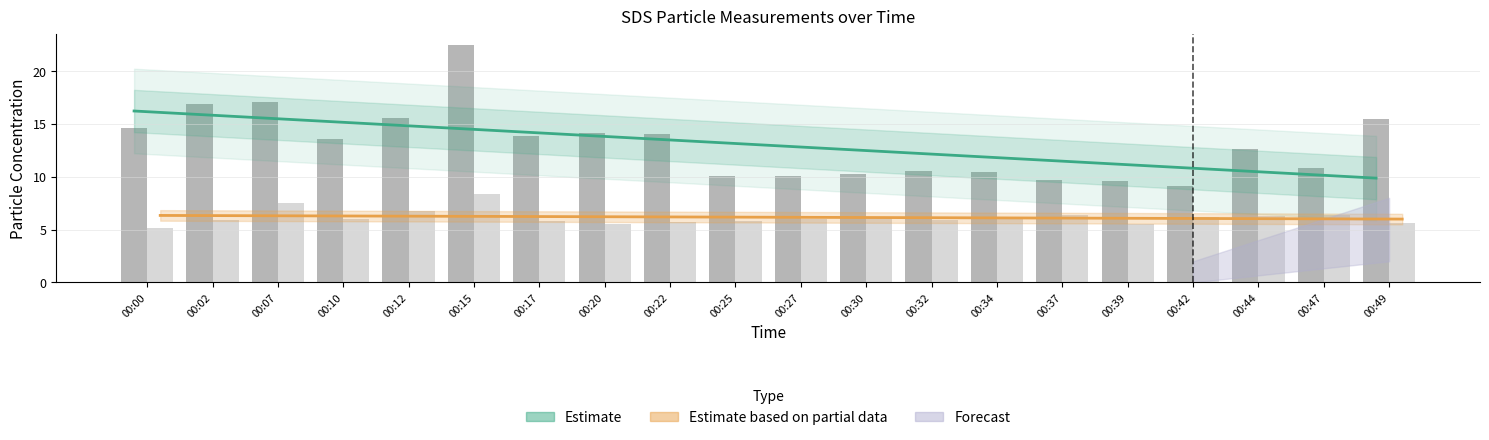

What is the maximum value for SDS_P1?

22.4